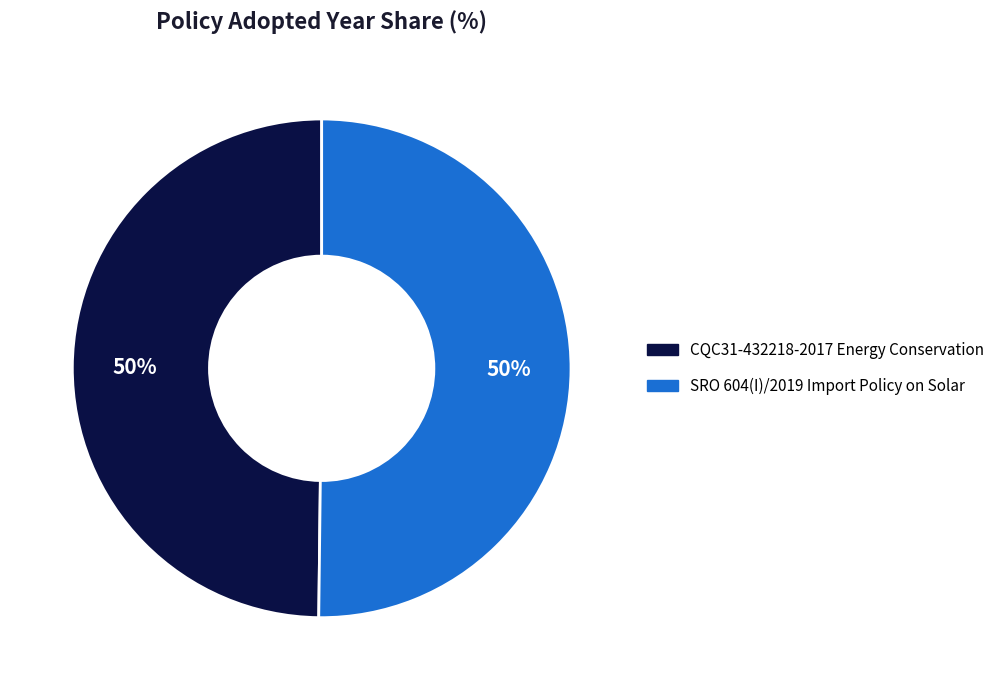

Is it true that CQC31-432218-2017 Energy Conservation is 36% of the pie?

False